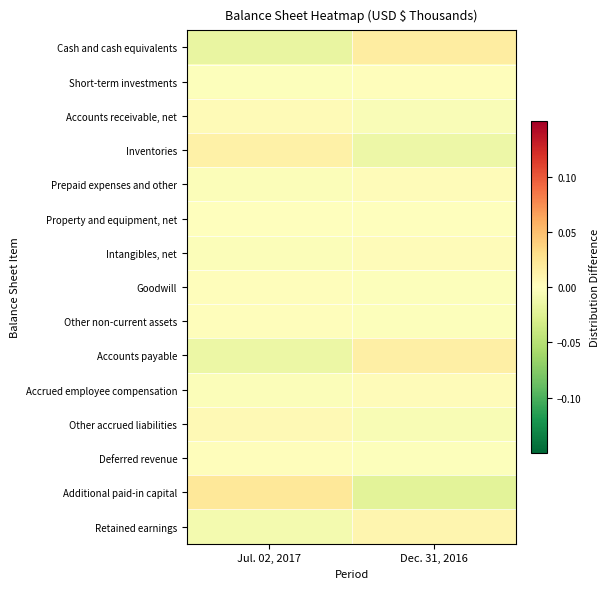

Reading right to left, transcribe all the data shown in this chart.

Cash and cash equivalents: Dec. 31, 2016=0.0	Jul. 02, 2017=-0.0
Short-term investments: Dec. 31, 2016=0.0	Jul. 02, 2017=-0.0
Accounts receivable, net: Dec. 31, 2016=-0.0	Jul. 02, 2017=0.0
Inventories: Dec. 31, 2016=-0.0	Jul. 02, 2017=0.0
Prepaid expenses and other: Dec. 31, 2016=0.0	Jul. 02, 2017=-0.0
Property and equipment, net: Dec. 31, 2016=-0.0	Jul. 02, 2017=0.0
Intangibles, net: Dec. 31, 2016=0.0	Jul. 02, 2017=-0.0
Goodwill: Dec. 31, 2016=-0.0	Jul. 02, 2017=0.0
Other non-current assets: Dec. 31, 2016=-0.0	Jul. 02, 2017=0.0
Accounts payable: Dec. 31, 2016=0.0	Jul. 02, 2017=-0.0
Accrued employee compensation: Dec. 31, 2016=0.0	Jul. 02, 2017=-0.0
Other accrued liabilities: Dec. 31, 2016=-0.0	Jul. 02, 2017=0.0
Deferred revenue: Dec. 31, 2016=-0.0	Jul. 02, 2017=0.0
Additional paid-in capital: Dec. 31, 2016=-0.0	Jul. 02, 2017=0.0
Retained earnings: Dec. 31, 2016=0.0	Jul. 02, 2017=-0.0